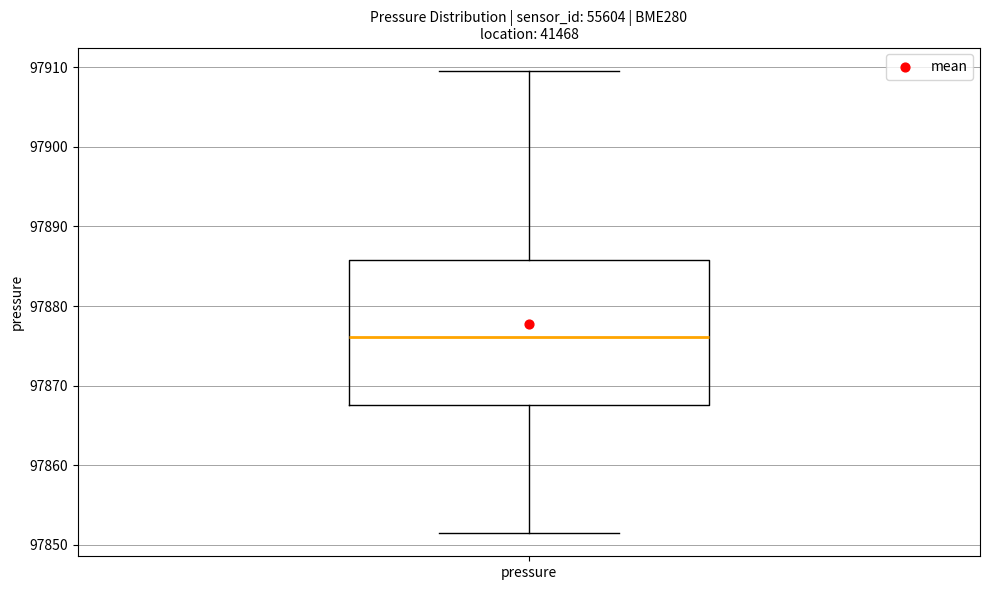

Read this box plot against the y-axis: the position of the median line, the range covered by the box, and the ends of both whiskers. The values are not printed on the chart, so give them approximately, as read against the axis.

median 97876, box 97868 to 97886, whiskers 97851 to 97910